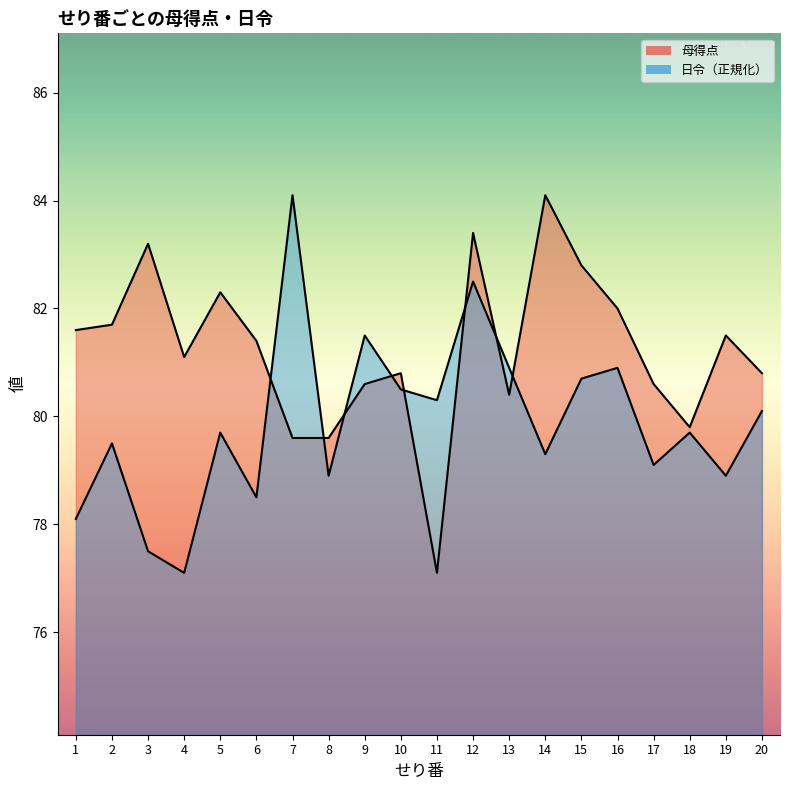

What is the total value across all series at 7?

163.7